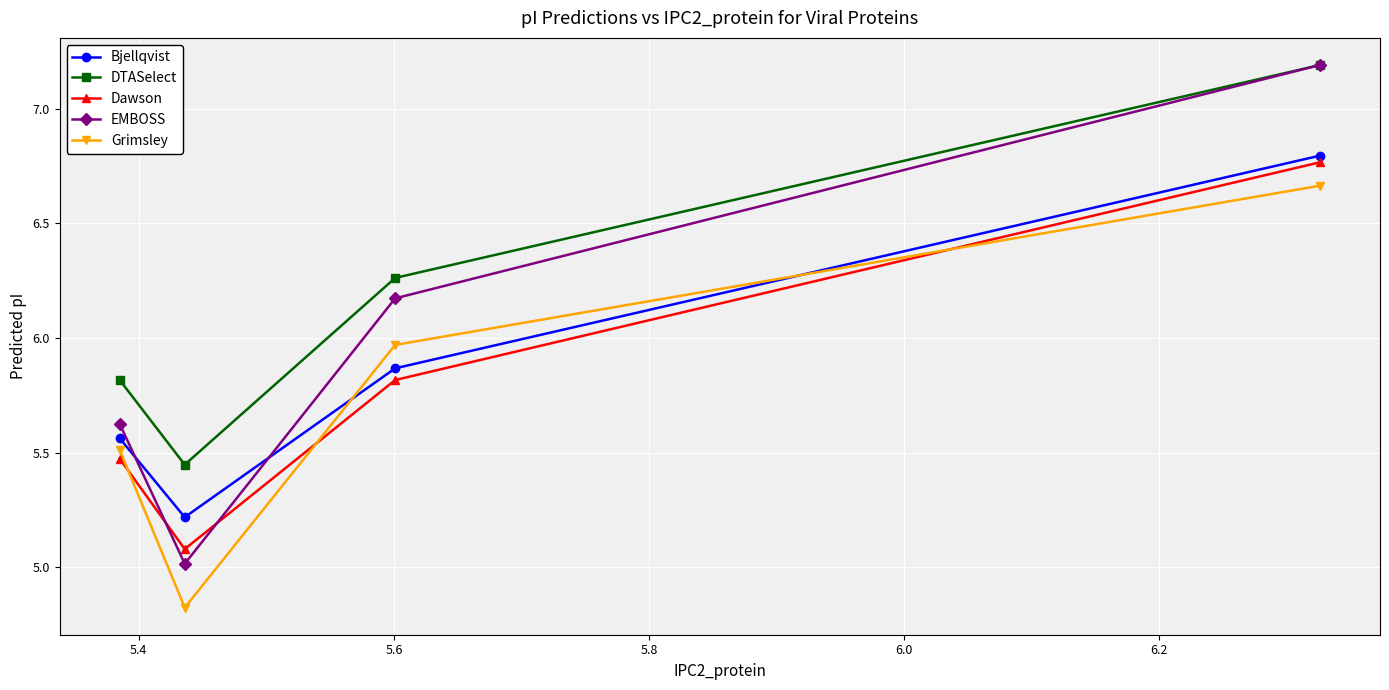

True or false: DTASelect and Dawson cross at least once.

False